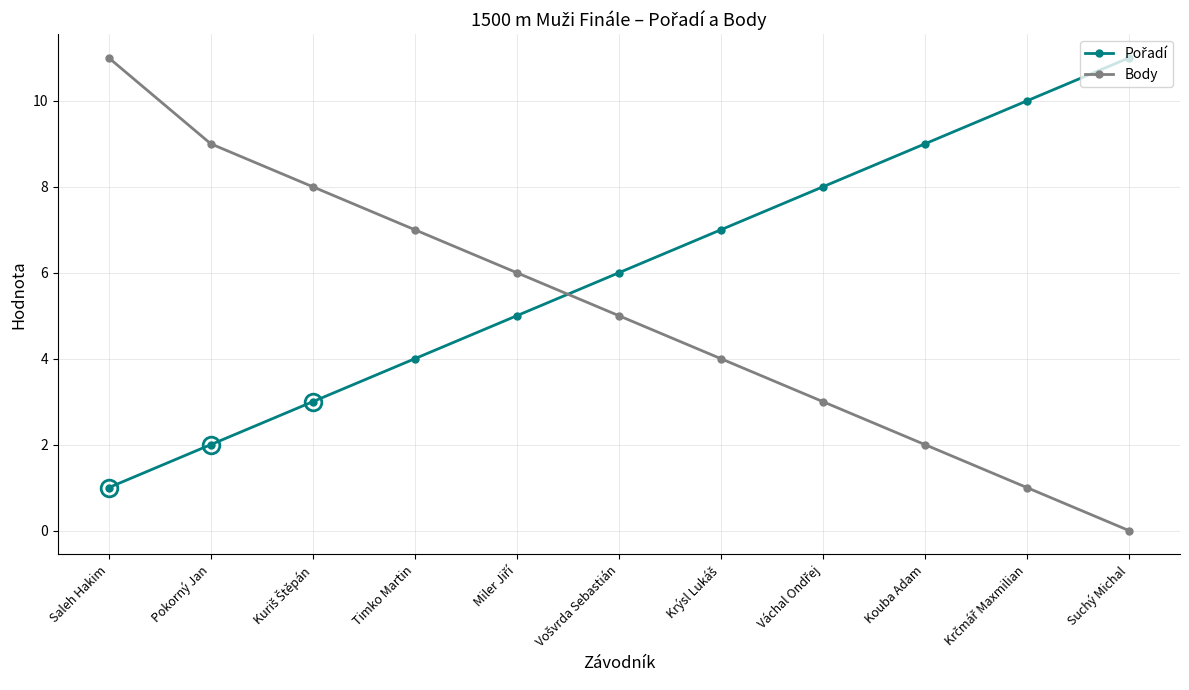

What is the total value across all series at Suchý Michal?

11